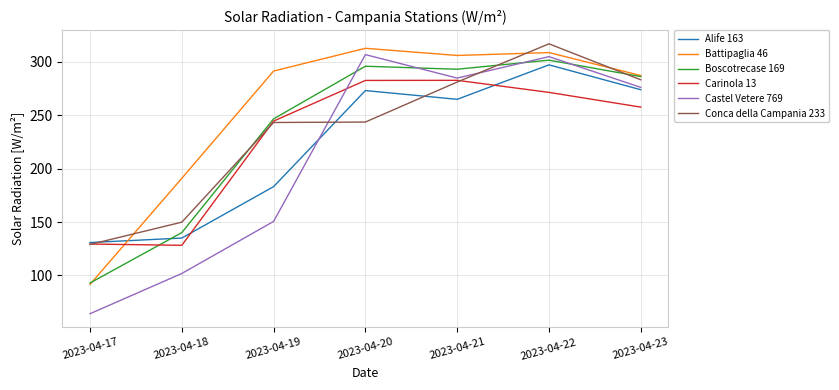

True or false: Conca della Campania 233 has more than 0 interior local peaks.

True